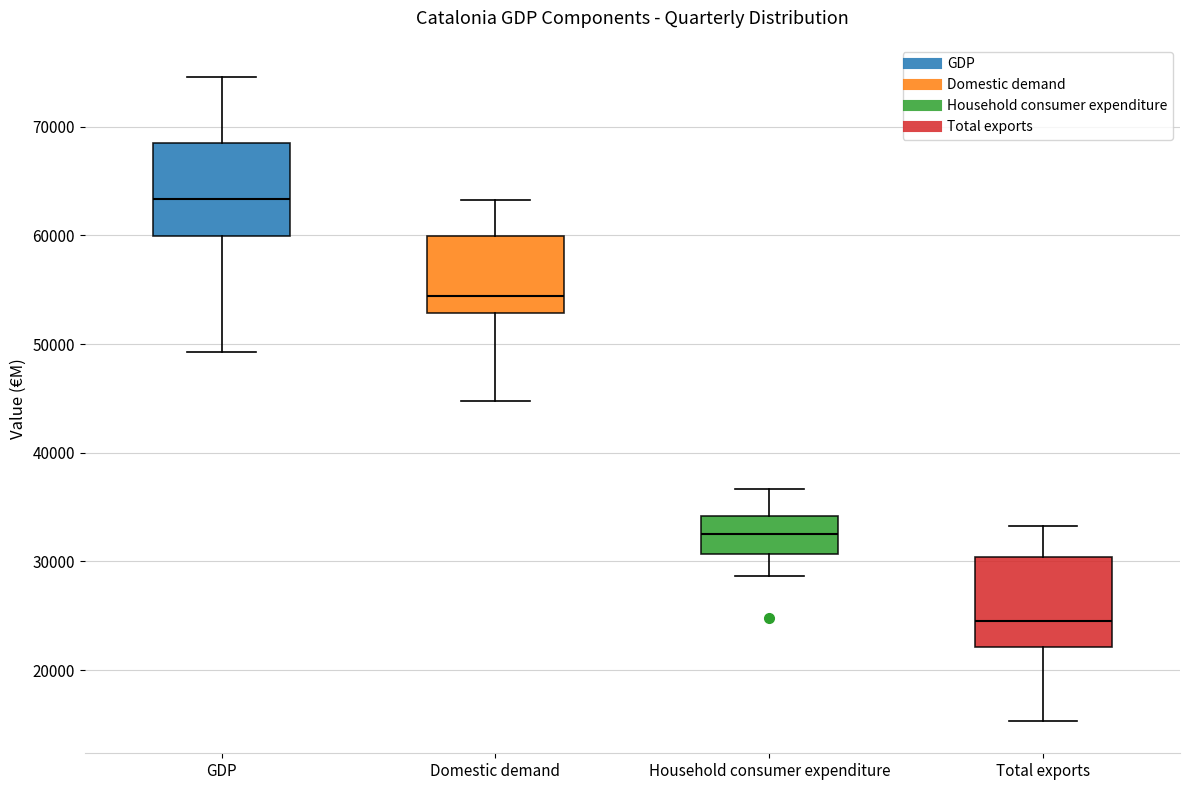

Which box has the lowest median line?

Total exports